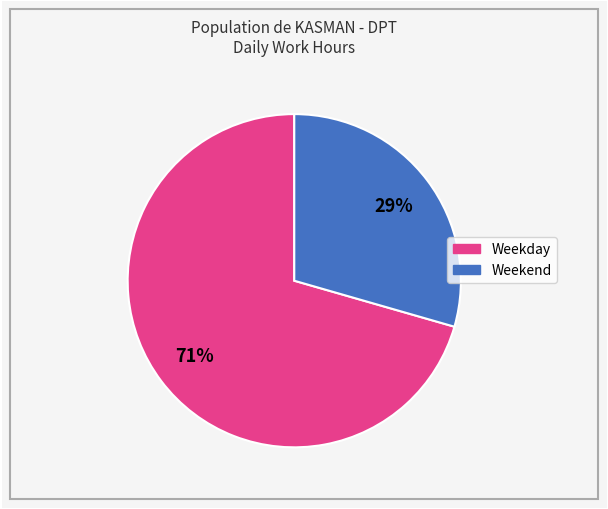

To the nearest percent, what is the average slice percentage?

50%